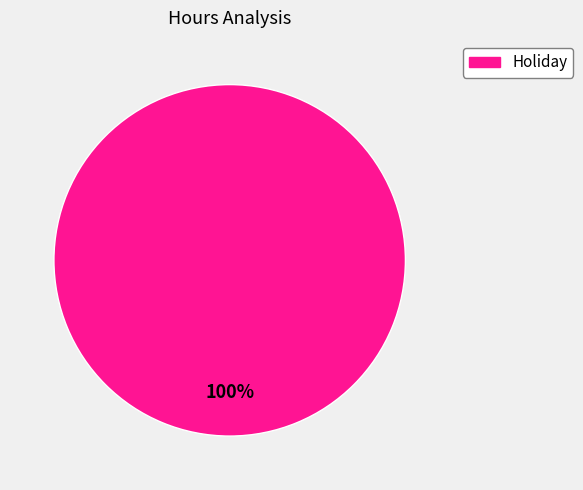

Count the number of slices in the pie.

1